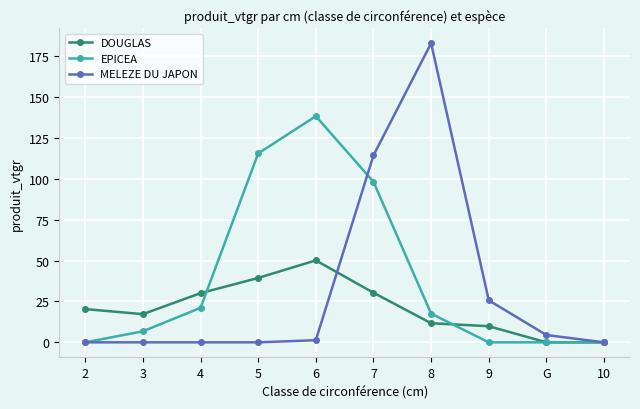

Which series has the largest range (max minus min)?

MELEZE DU JAPON